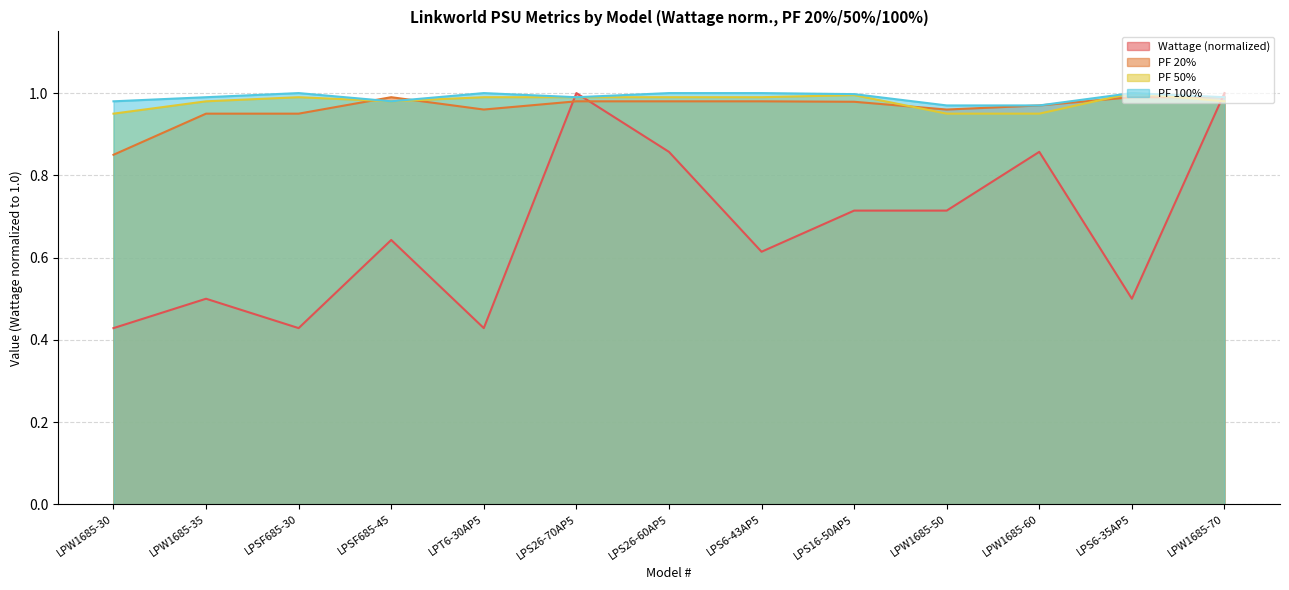

What are all the series names shown in the legend?

Wattage (normalized), PF 20%, PF 50%, PF 100%